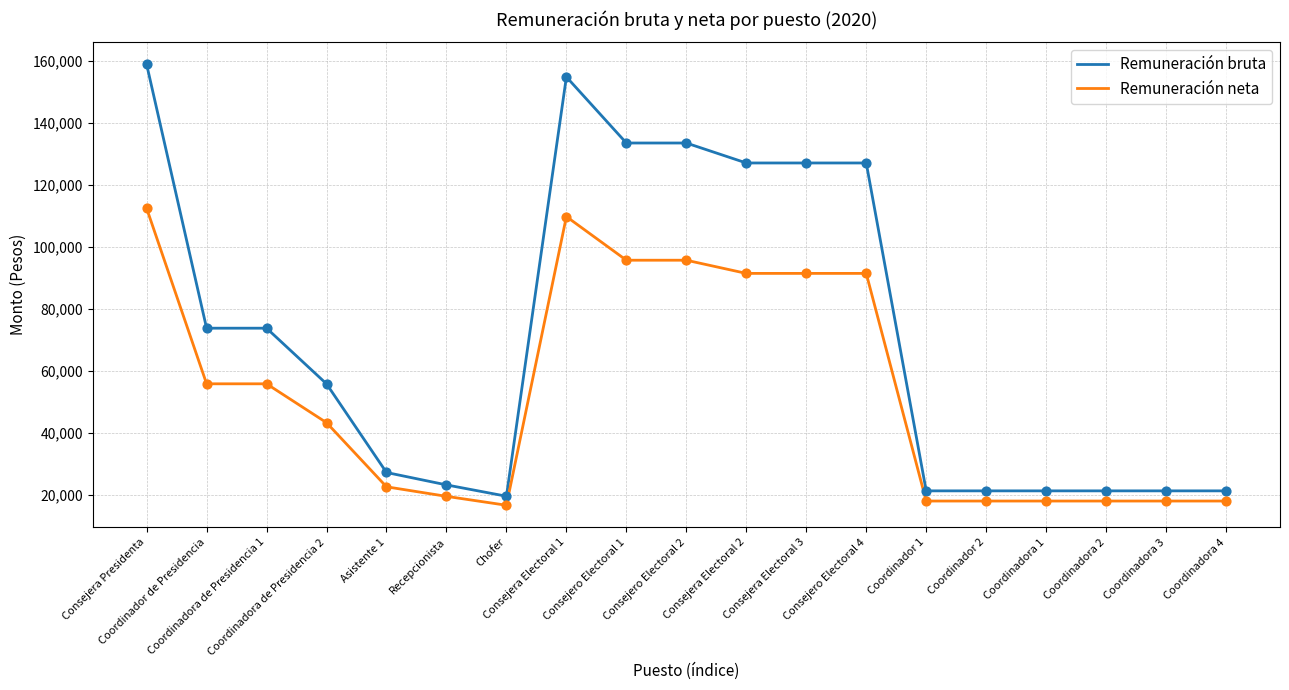

Which series has the widest spread of values?

Remuneración bruta